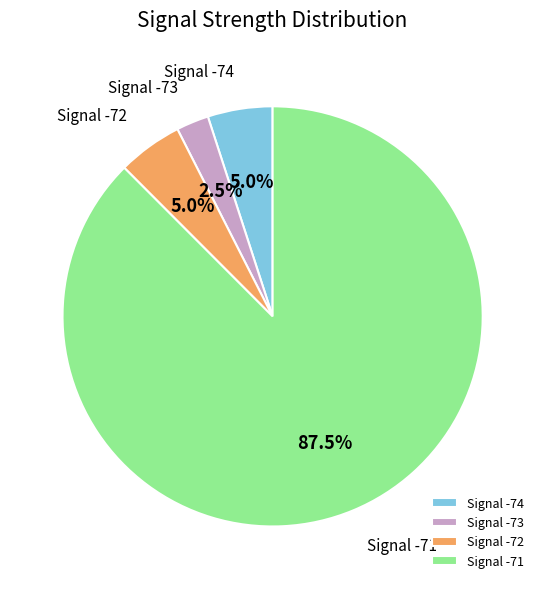

Is there any slice that represents more than half of the pie?

Yes